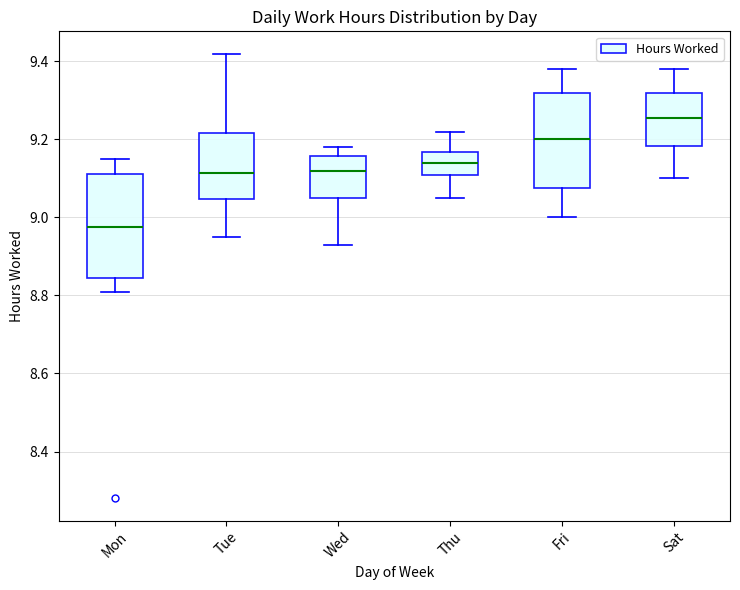

Where does the median line of the box for Fri sit on the y-axis? The values are not printed on the chart, so give them approximately, as read against the axis.

9.20